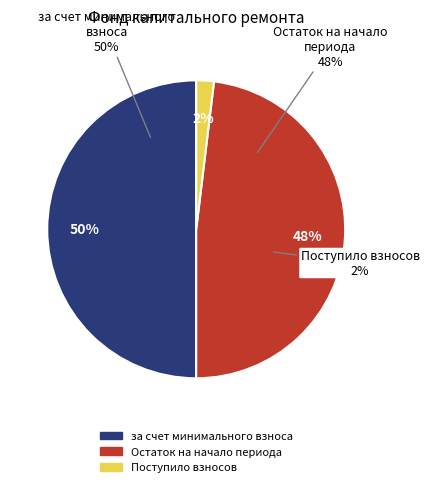

Is it true that Строительный контроль электроснабжения is 1% of the pie?

False